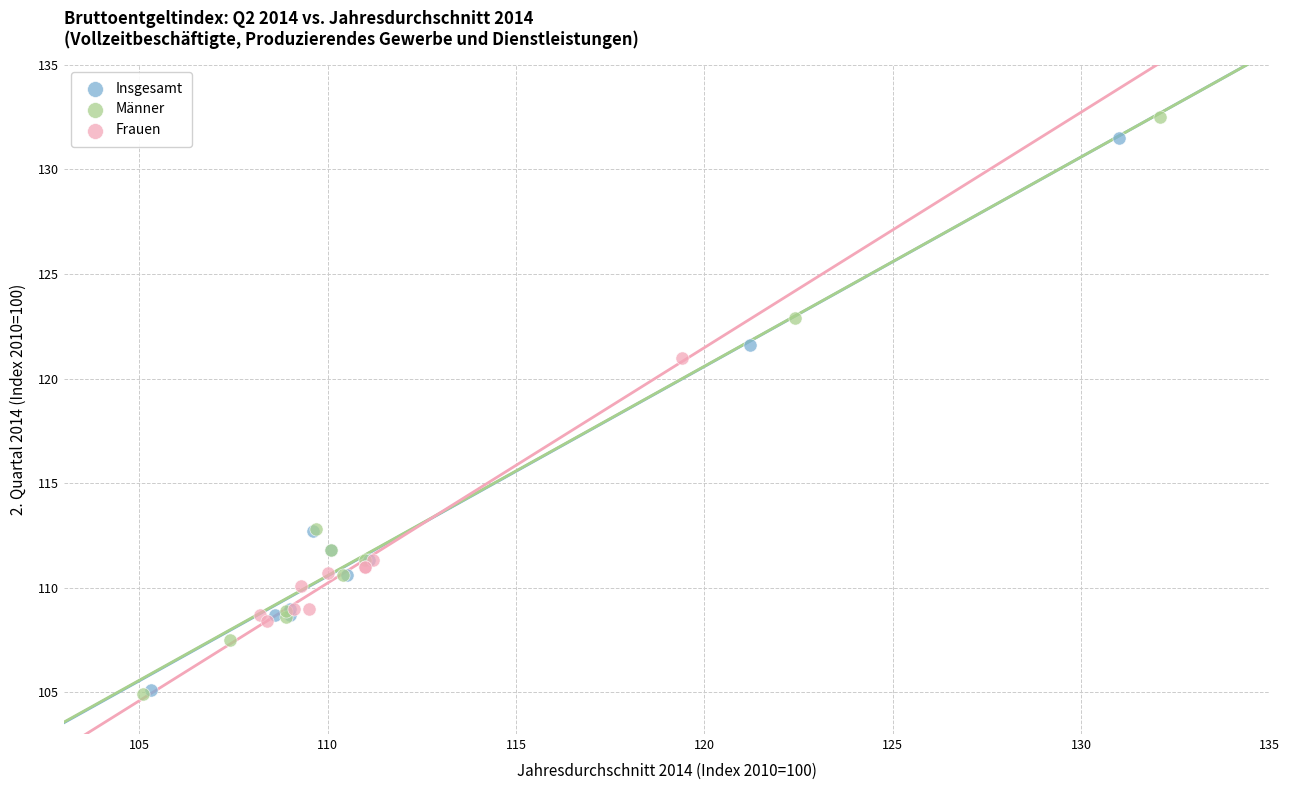

Which series has the widest spread of Y values?

Männer